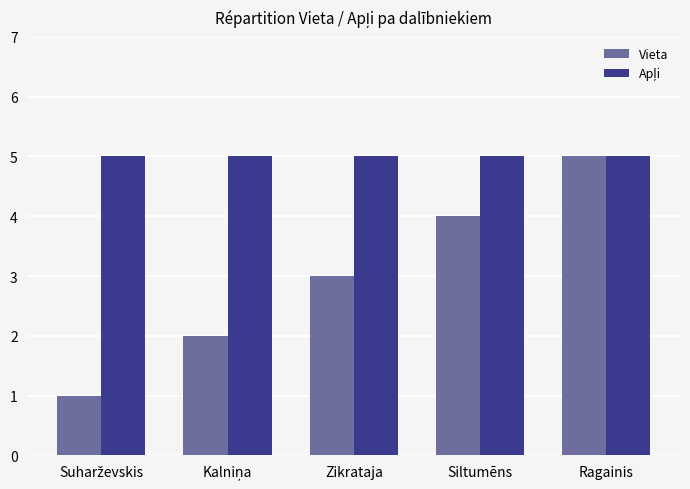

At which category is the sum across all series the highest?

Ragainis